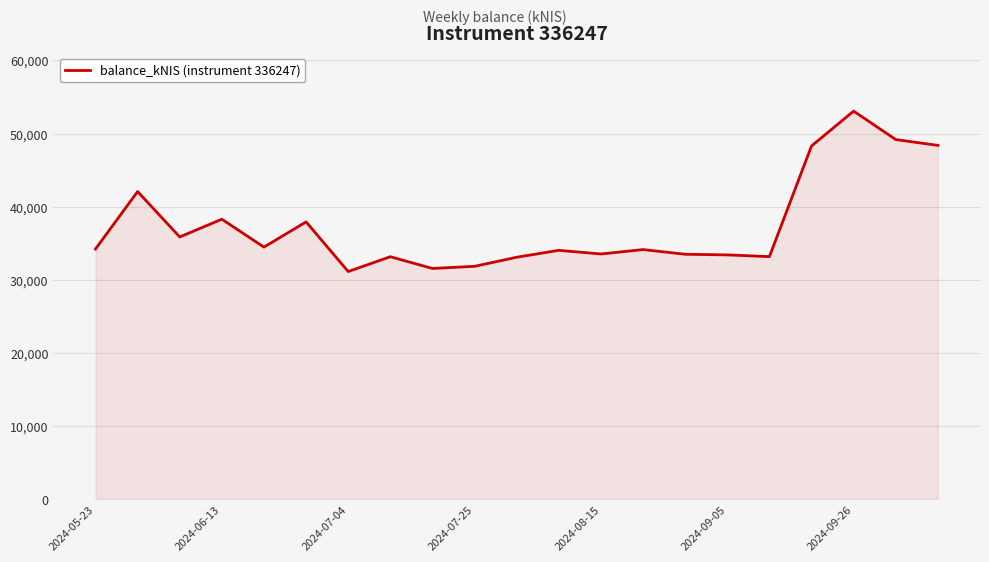

Count the number of data series in this chart.

1